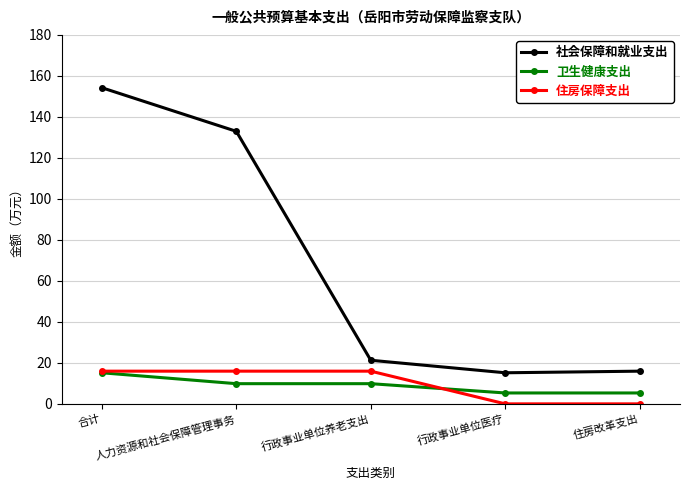

Which series has the largest total across all categories?

社会保障和就业支出